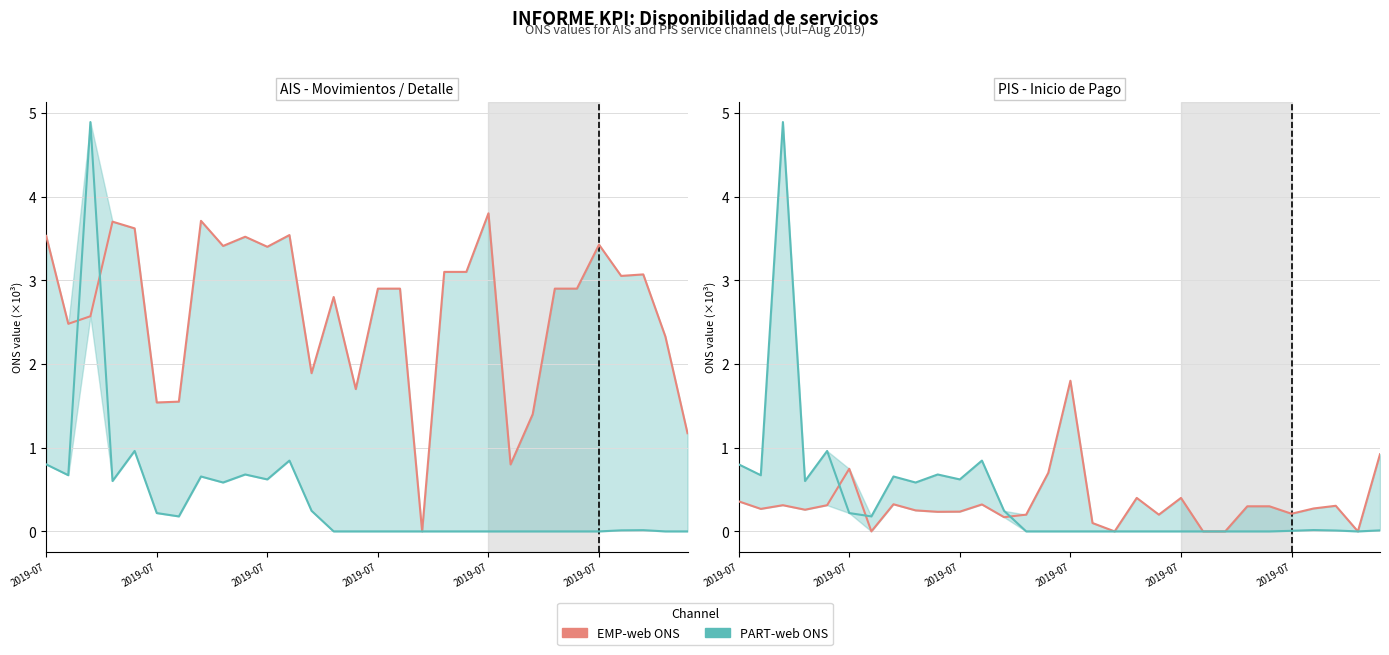

What is the difference between the maximum and minimum values in the PART-web ONS (×10³) series?

4.9